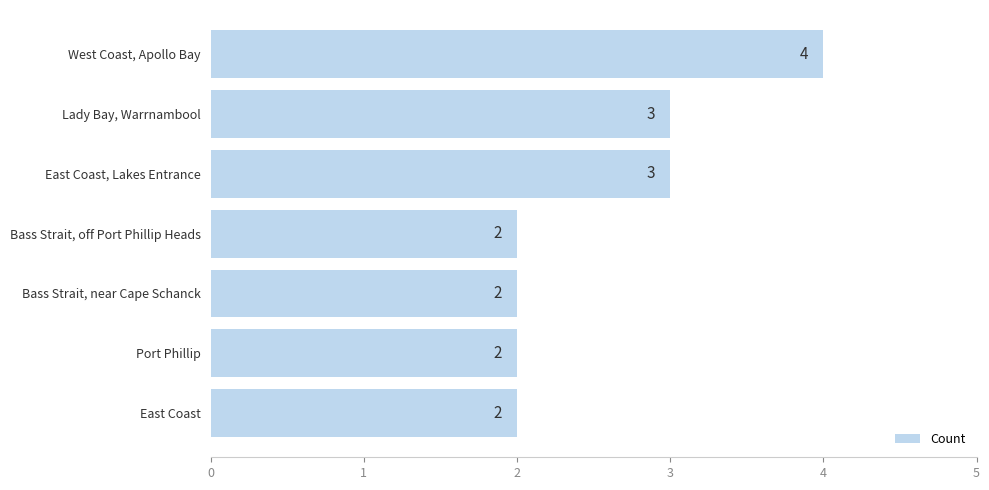

What is the approximate value at West Coast, Apollo Bay?

4